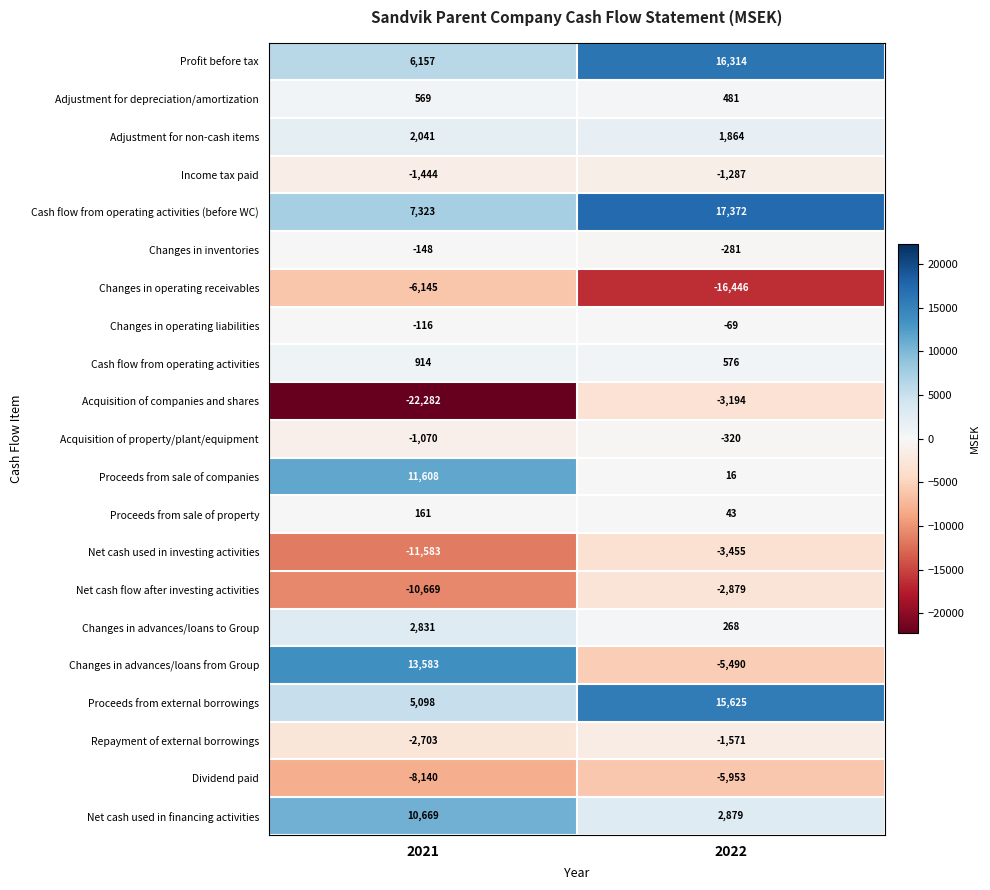

At which category is the sum across all series the highest?

2022